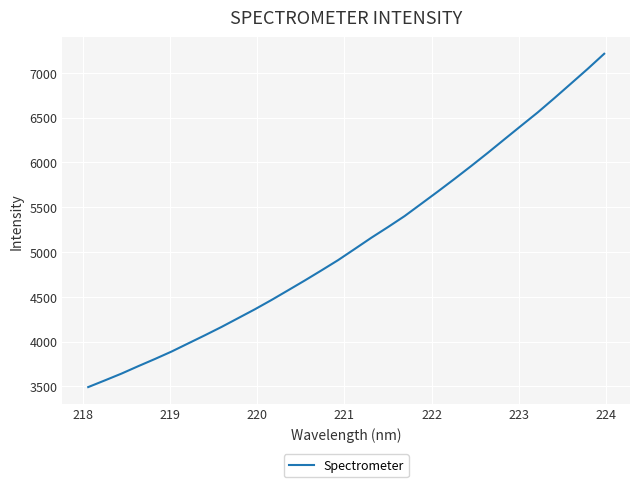

What is the maximum value shown in the chart?

7212.6